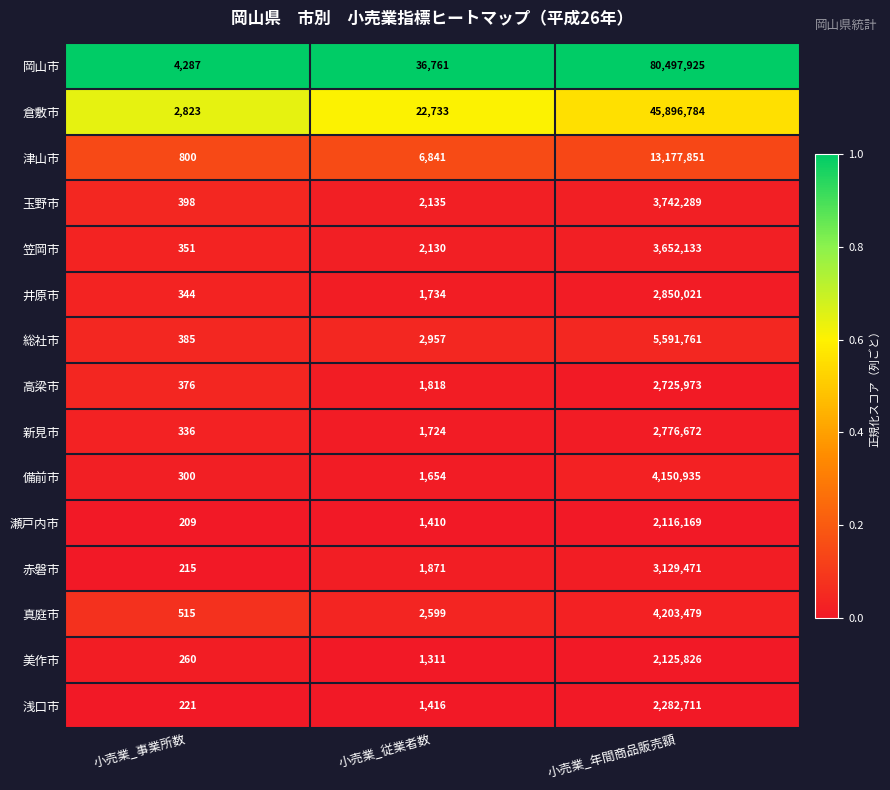

At 小売業_事業所数, list the series in order from largest to smallest.

岡山市, 倉敷市, 津山市, 真庭市, 玉野市, 総社市, 高梁市, 笠岡市, 井原市, 新見市, 備前市, 美作市, 浅口市, 赤磐市, 瀬戸内市